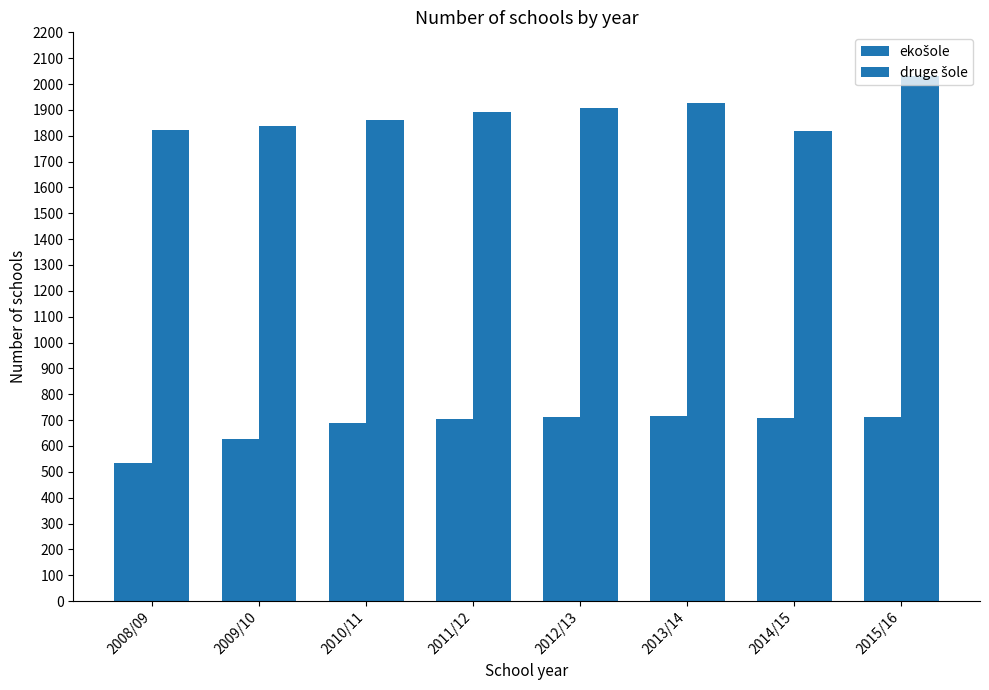

Between 2009/10 and 2013/14, which series saw the biggest shift?

druge šole